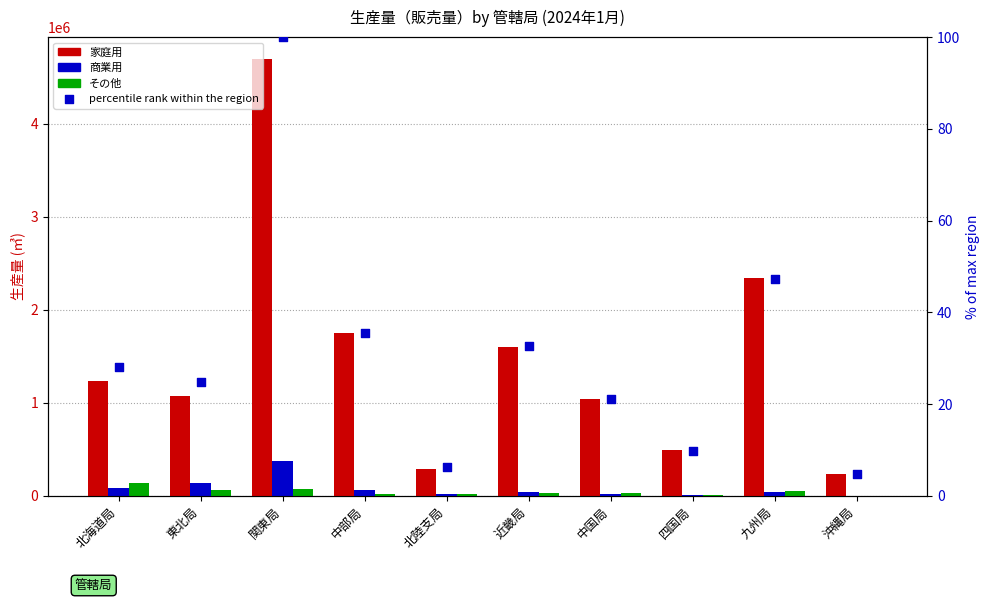

At which category is the sum across all series the highest?

関東局